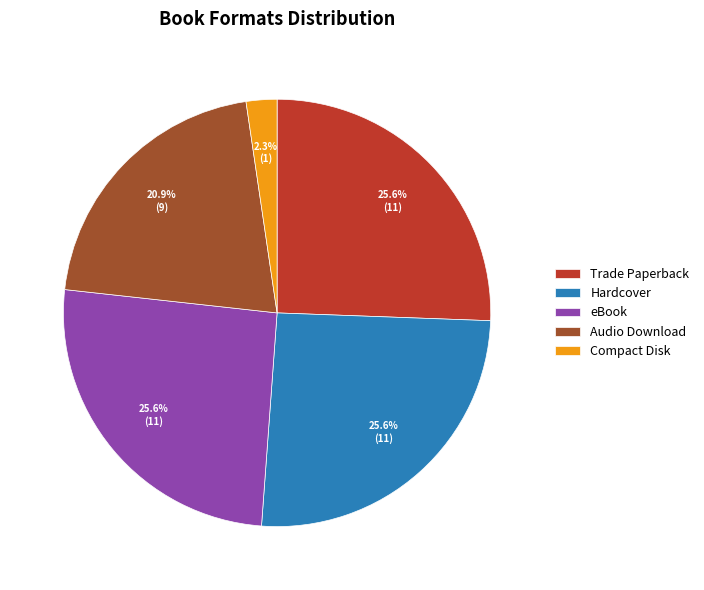

Which category has the smallest portion of the pie?

Compact Disk